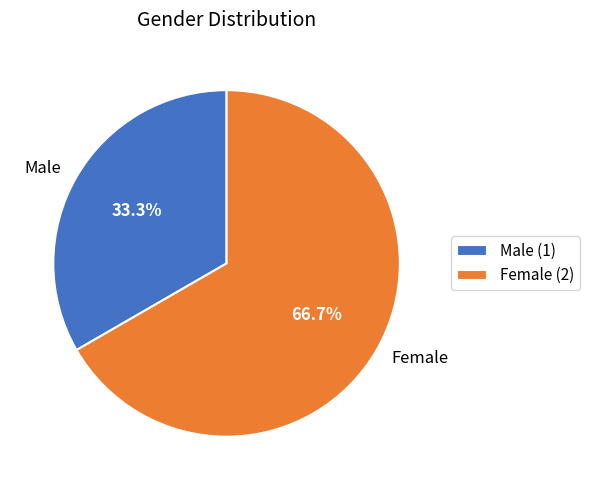

Does Female account for over 50% of the chart?

Yes